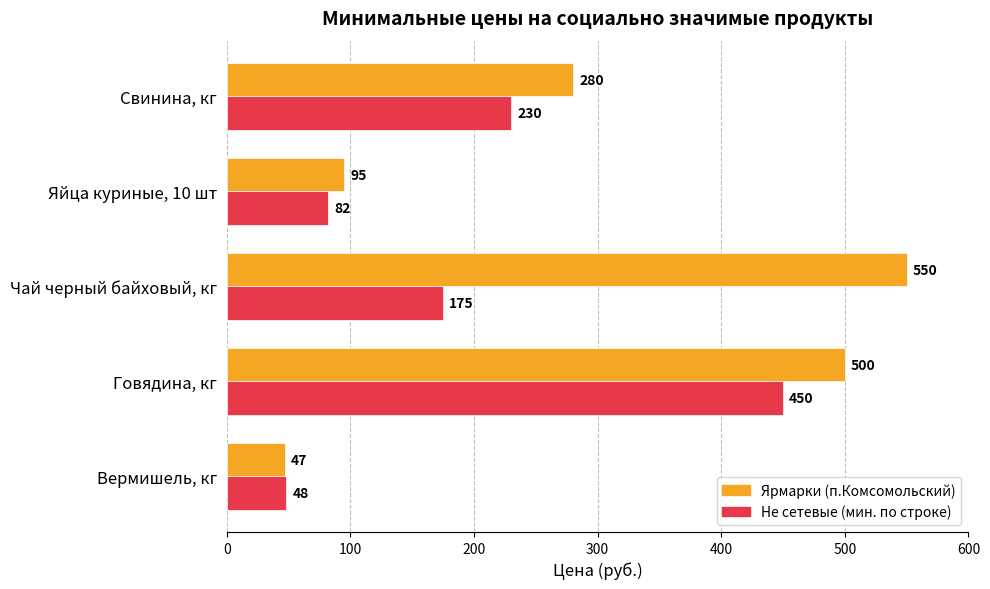

What is the difference between the maximum and minimum values in the Ярмарки (п.Комсомольский) series?

503